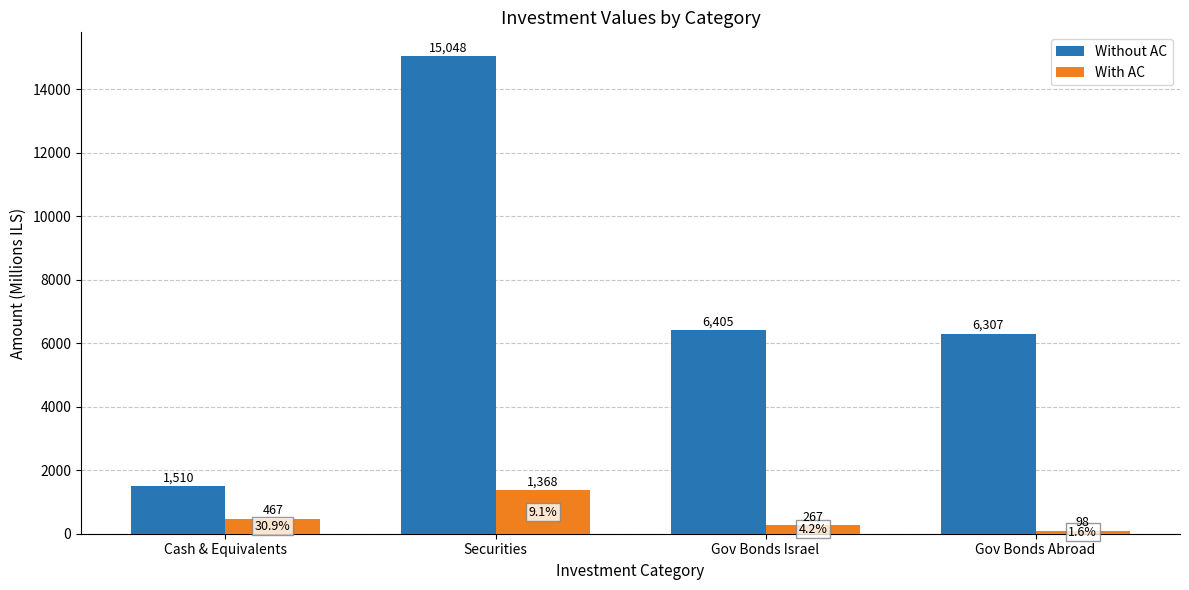

At Gov Bonds Abroad, list the series in order from smallest to largest.

With AC, Without AC